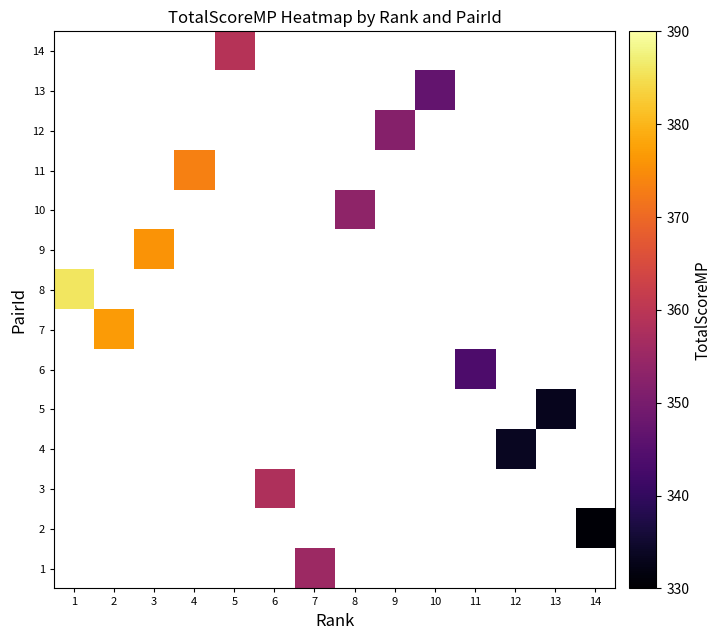

How many values in 14 are above zero?

1